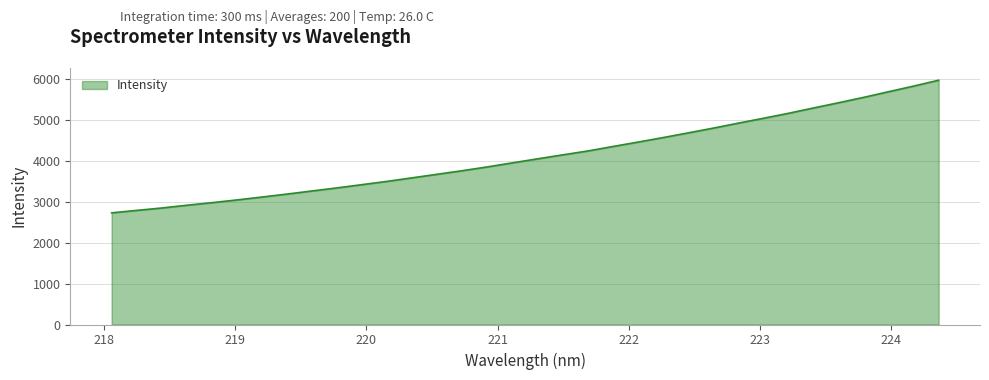

What is the minimum value shown in the chart?

2730.0